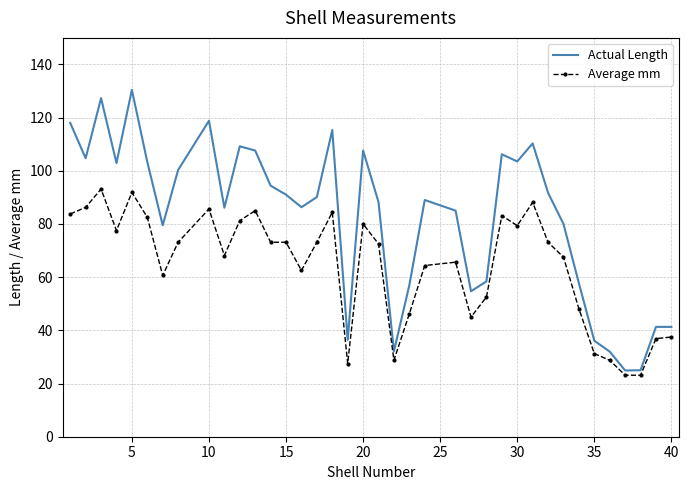

What is the maximum value shown in the chart?

130.4